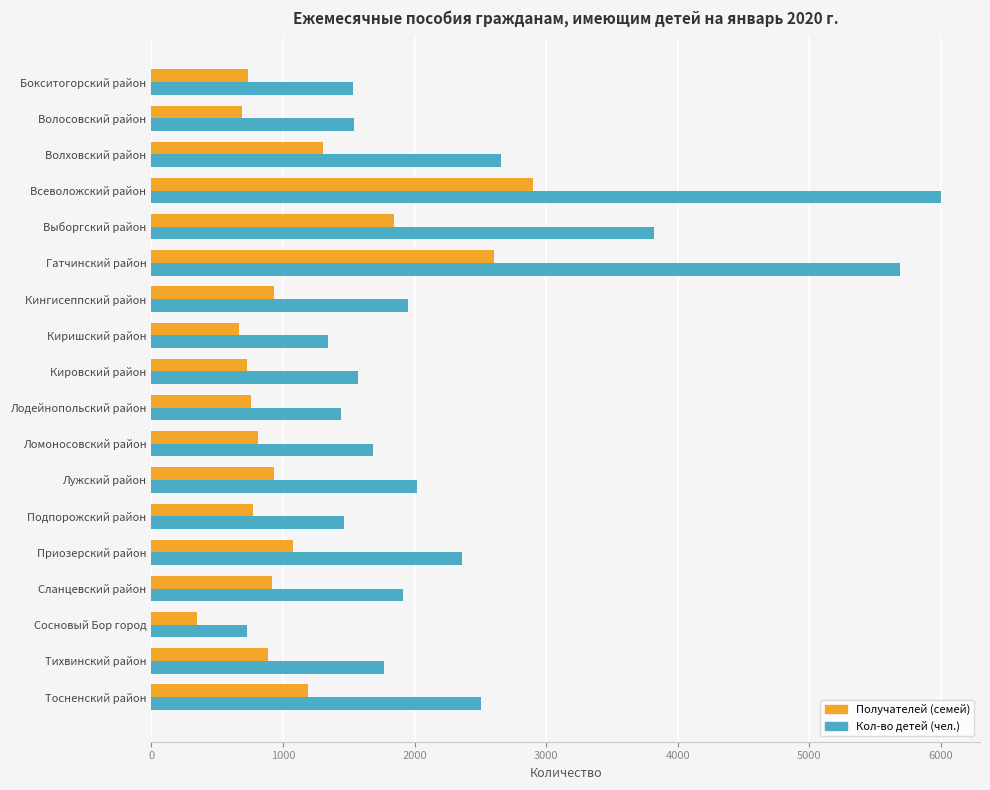

At which label is Кол-во детей (чел.) closest to 3362?

Выборгский район